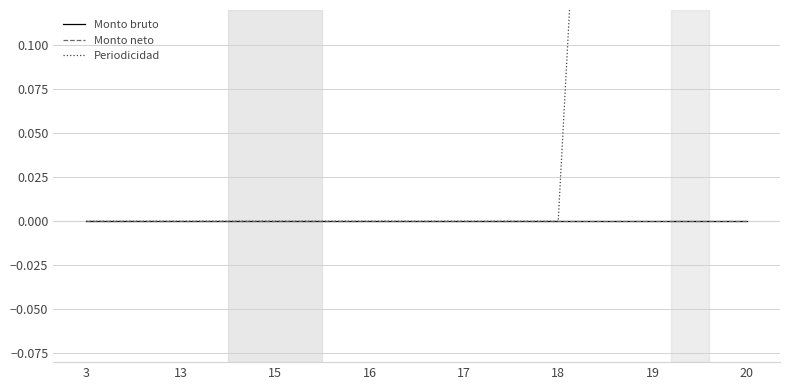

What is the difference between the second highest and minimum values in the Periodicidad series?

1